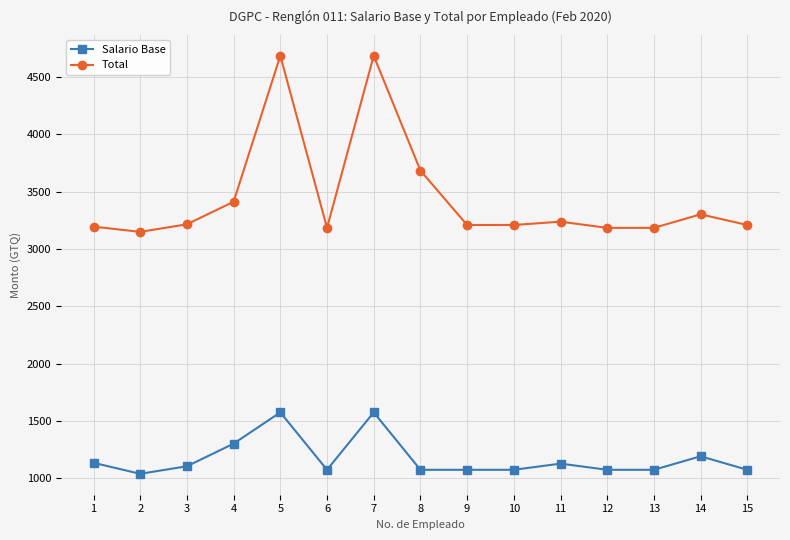

What is the spread (max minus min) of values at 13?

2110